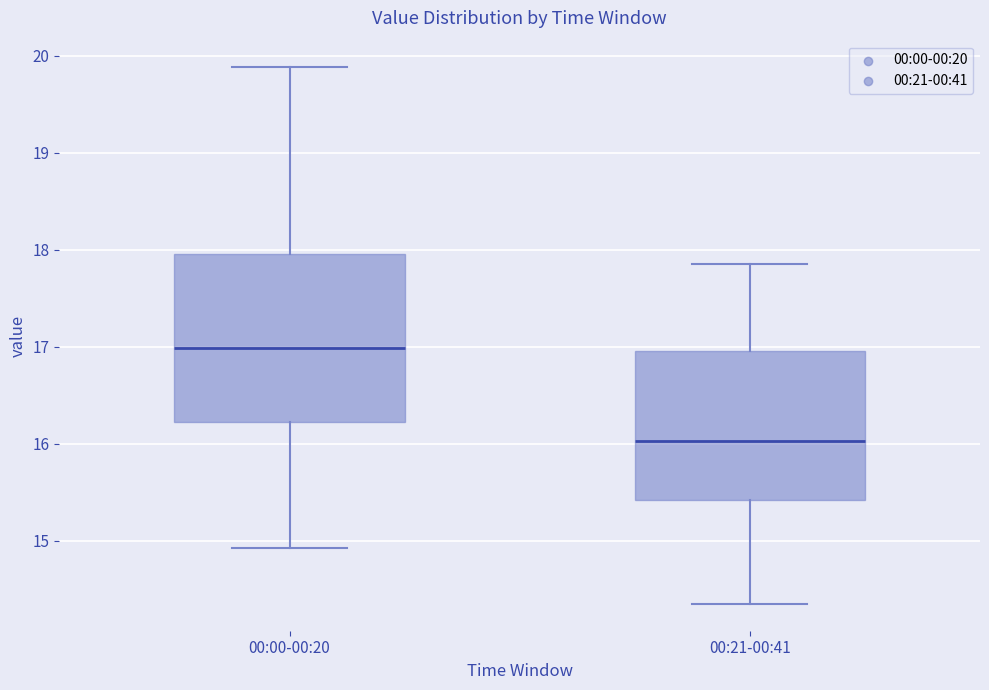

Reading left to right, read every box against the y-axis: the position of its median line, the range the box covers, and the ends of its whiskers. The values are not printed on the chart, so give them approximately, as read against the axis.

00:00-00:20: median 17.0, box 16.2 to 18.0, whiskers 14.9 to 19.9
00:21-00:41: median 16.0, box 15.4 to 17.0, whiskers 14.4 to 17.9